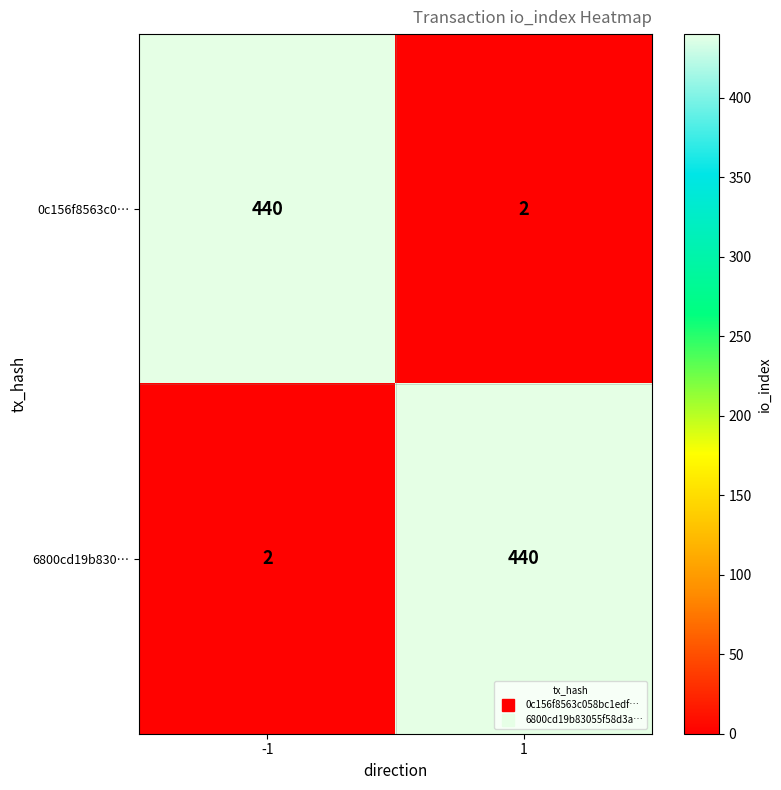

What is the maximum value for 6800cd19b830…?

440